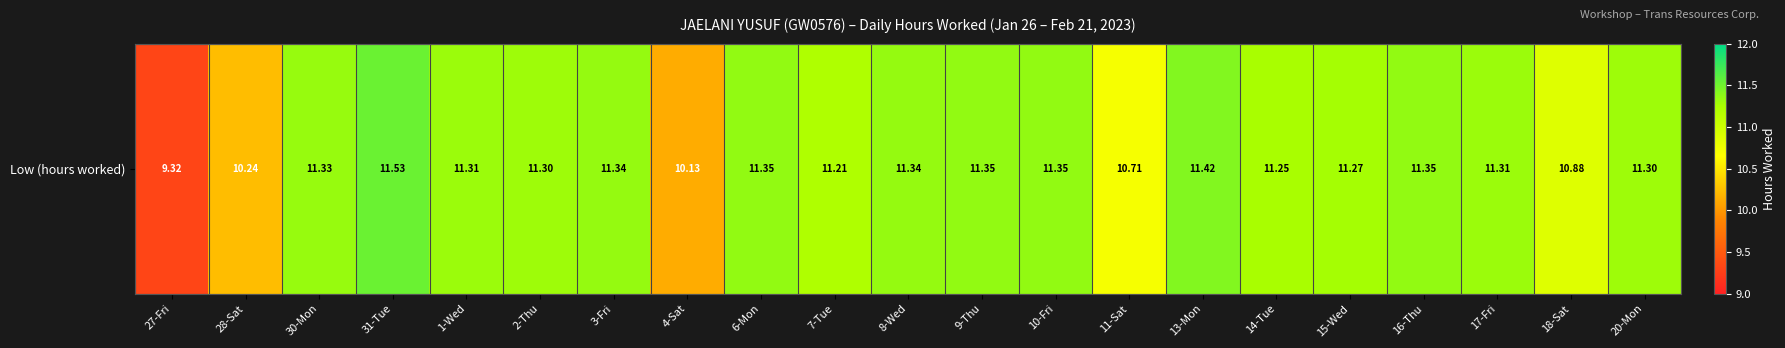

Rank the categories by value from lowest to highest.

27-Fri, 4-Sat, 28-Sat, 11-Sat, 18-Sat, 7-Tue, 14-Tue, 15-Wed, 2-Thu, 20-Mon, 1-Wed, 17-Fri, 30-Mon, 3-Fri, 8-Wed, 6-Mon, 9-Thu, 10-Fri, 16-Thu, 13-Mon, 31-Tue